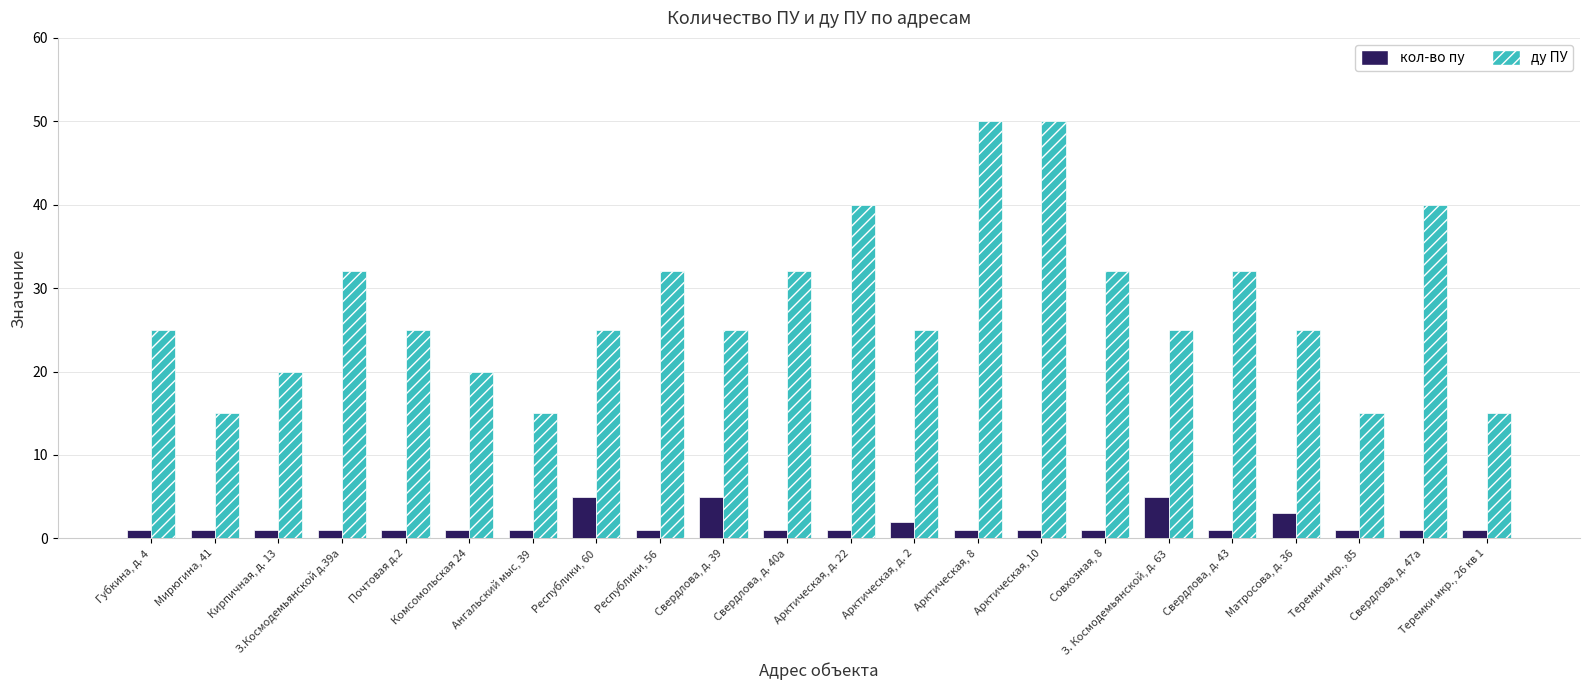

Is the value of кол-во пу at Арктическая, д. 22 greater than the value of ду ПУ at Свердлова, д. 43?

No